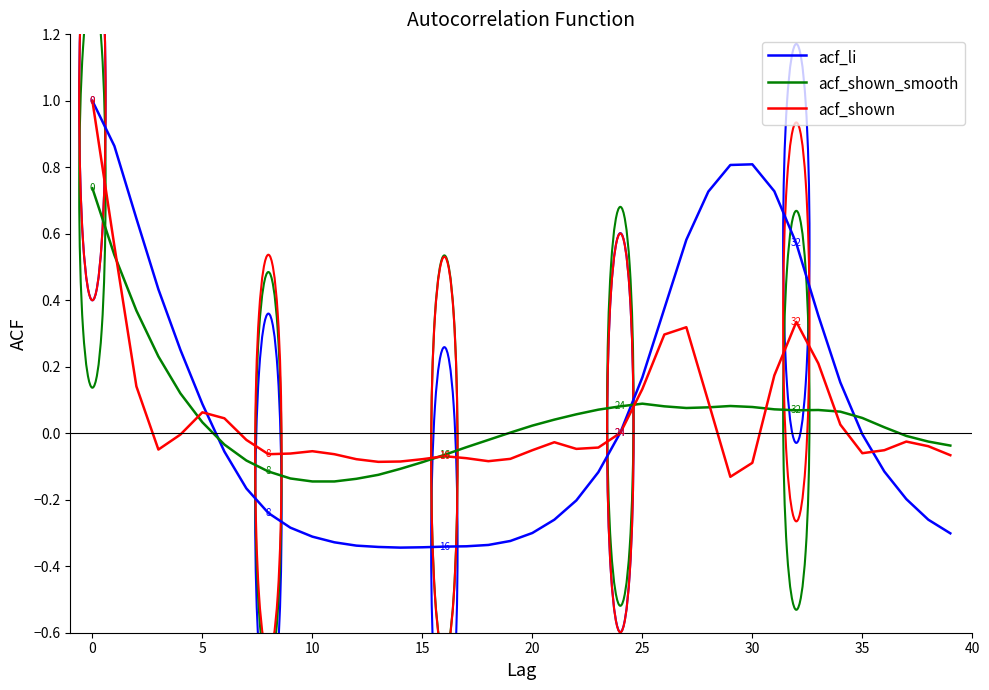

Which series has the largest range (max minus min)?

acf_li